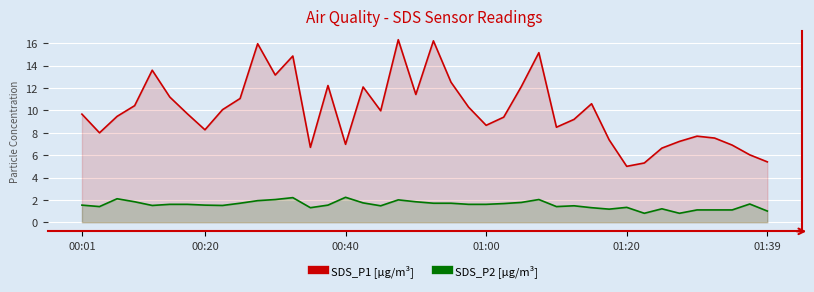

Which series has the largest total across all categories?

SDS_P1 [µg/m³]